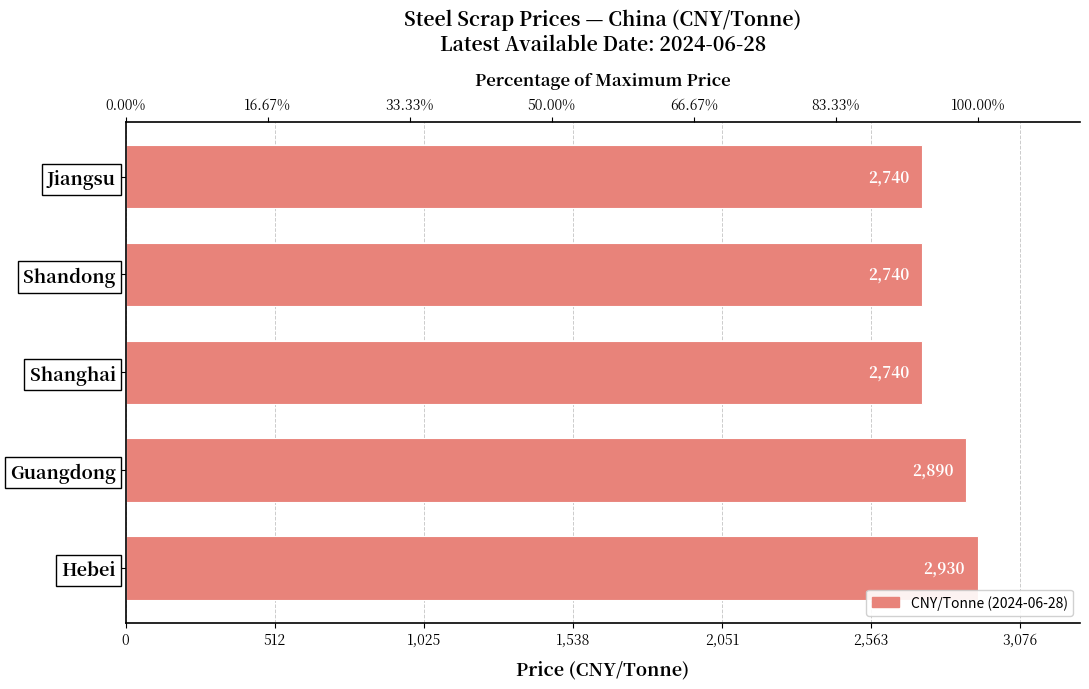

Are the bars horizontal?

Yes